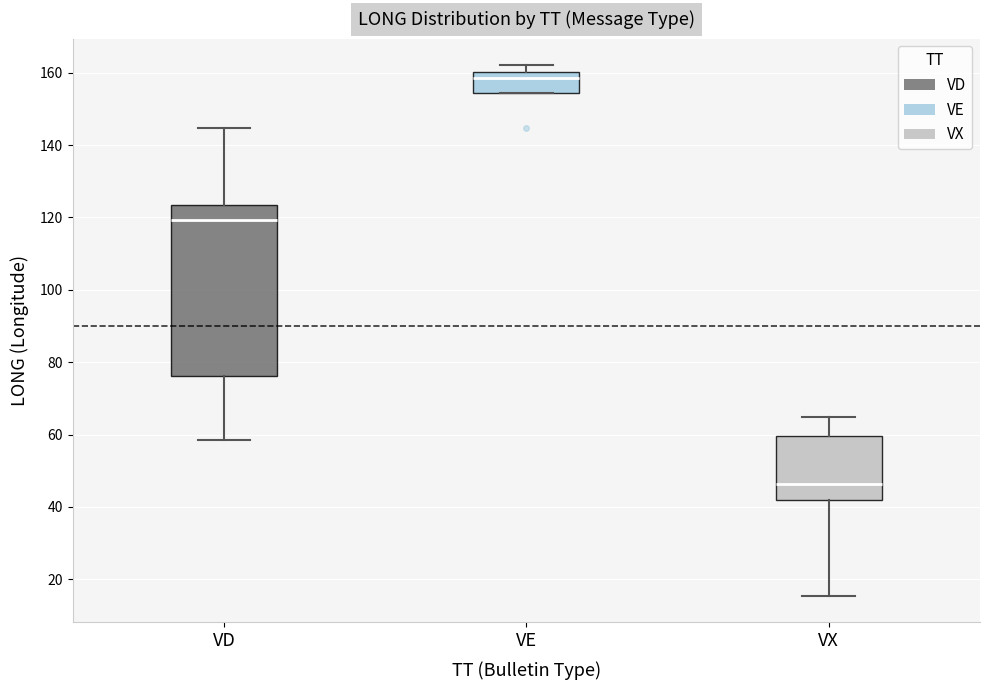

Where is the upper edge of the box for VE on the y-axis? The values are not printed on the chart, so give them approximately, as read against the axis.

160